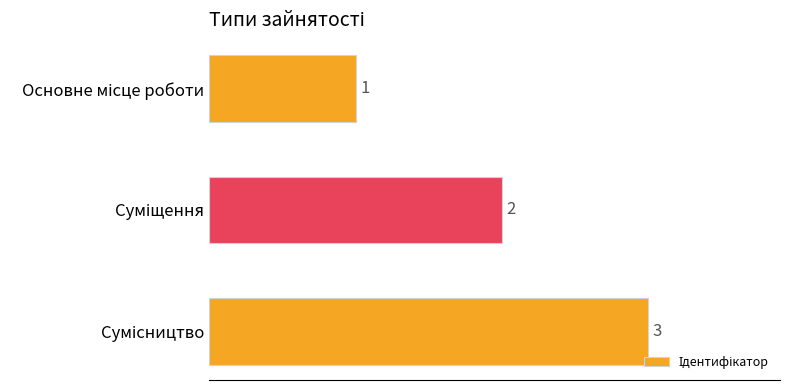

What is the greatest value displayed?

3